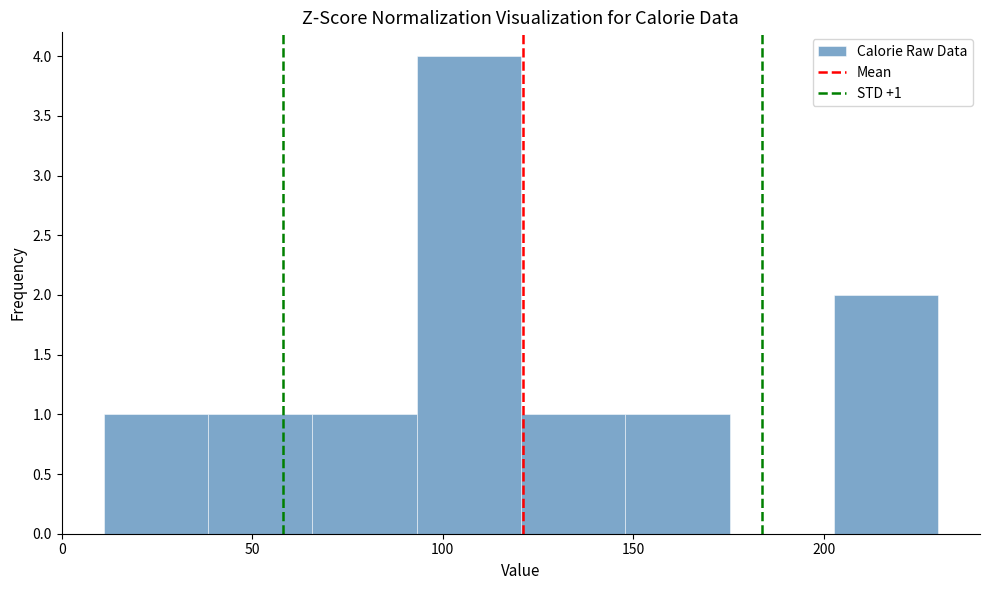

Which range on the x-axis has the tallest bar?

95 to 120